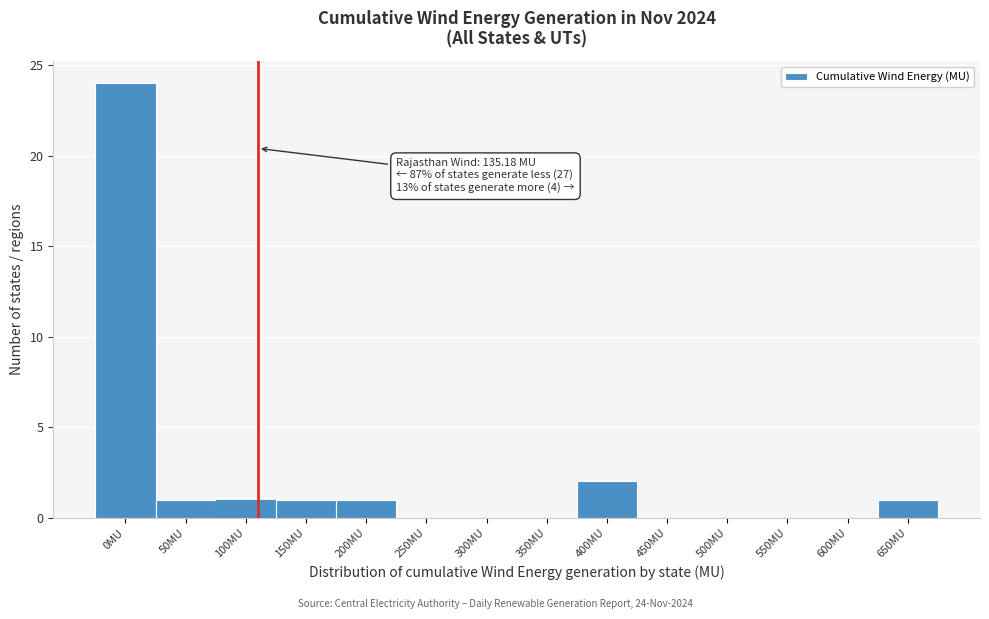

Reading left to right, what are all the values shown in this chart?

0MU=24	50MU=1	100MU=1	150MU=1	200MU=1	250MU=0	300MU=0	350MU=0	400MU=2	450MU=0	500MU=0	550MU=0	600MU=0	650MU=1